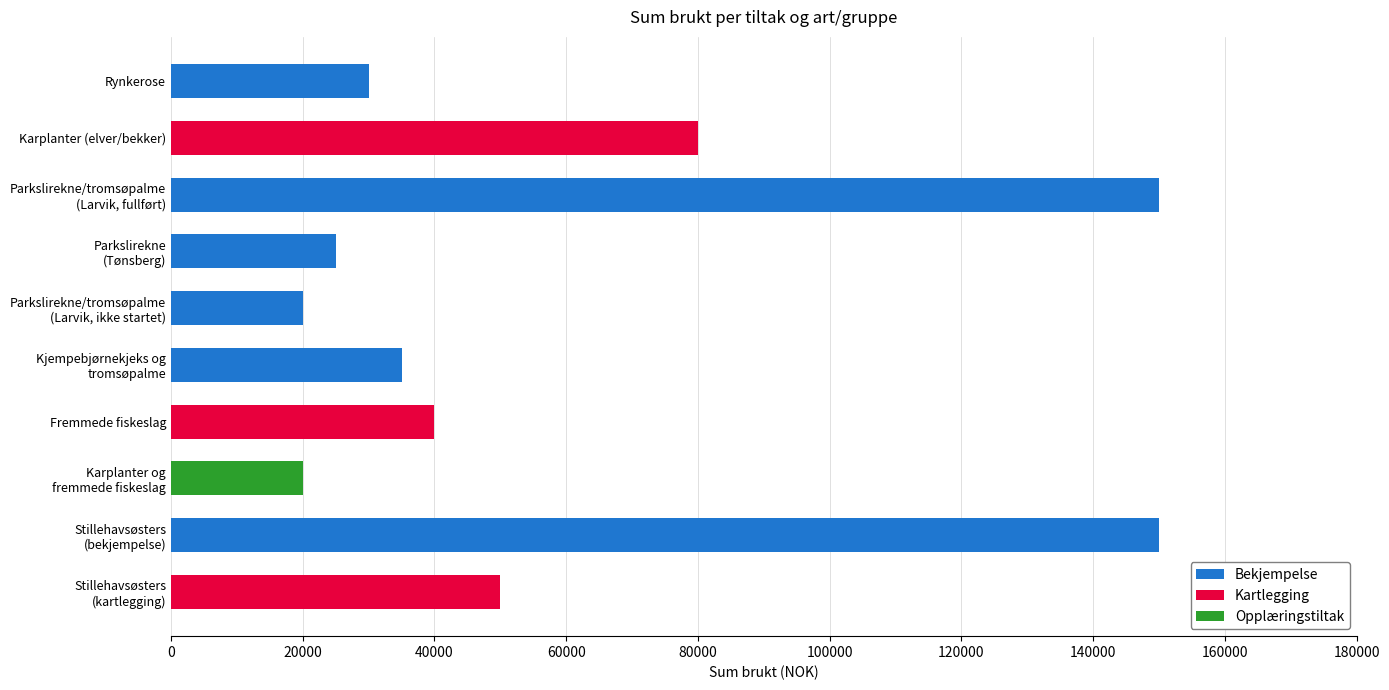

What is the total value across all series at Fremmede fiskeslag?

40000